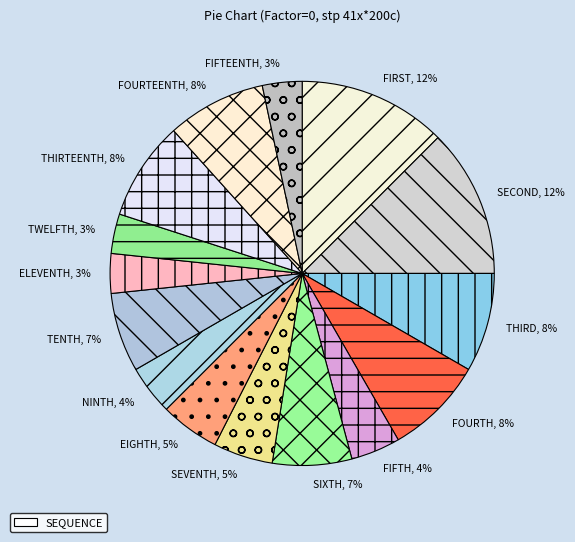

To the nearest percent, what is the difference between the largest and smallest slice percentages?

9%